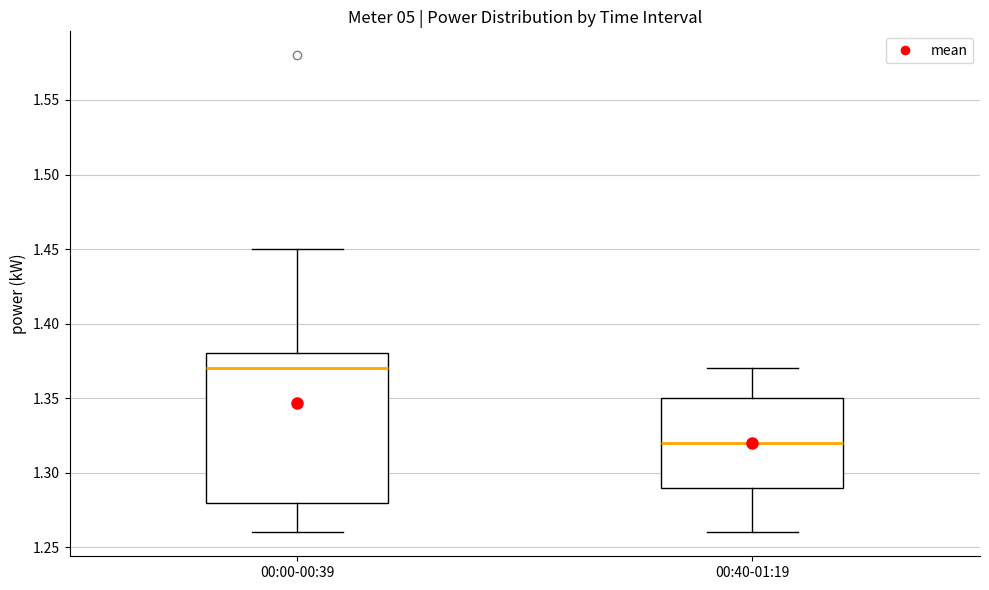

Which box's median line is the highest?

00:00-00:39